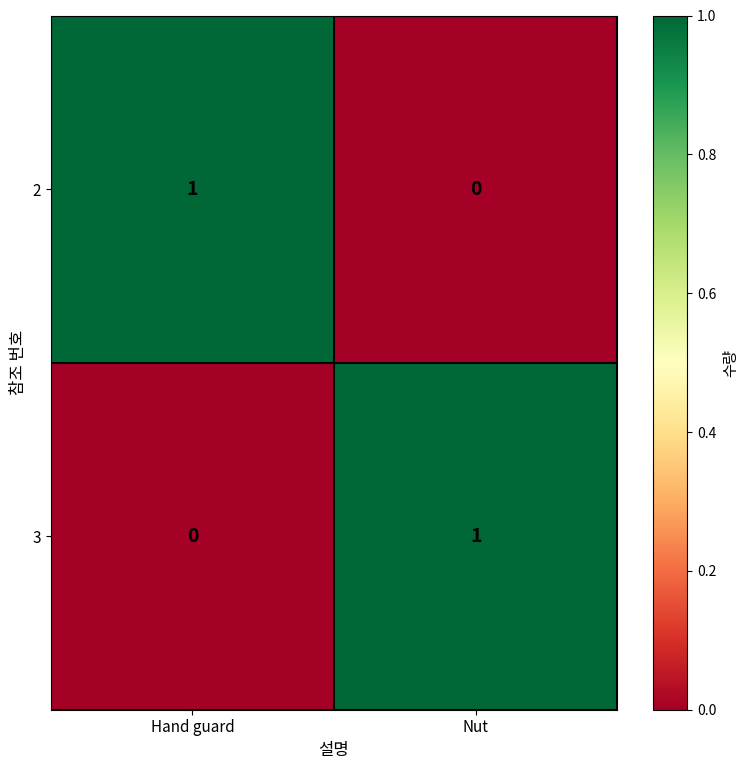

List the labels in order of 2 value, largest first.

Hand guard, Nut